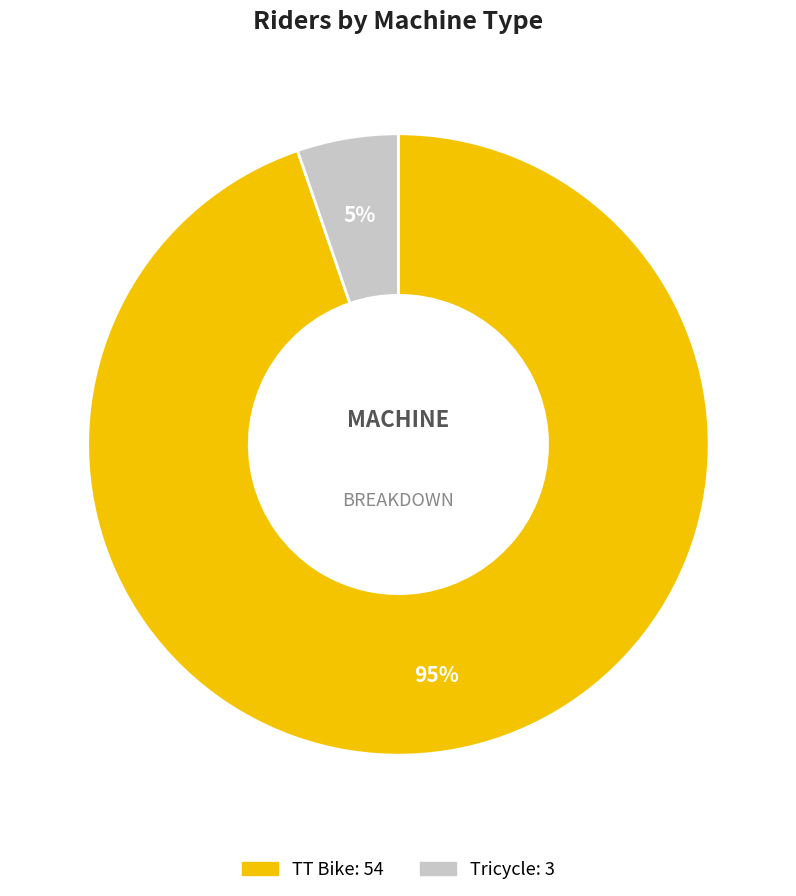

Is TT Bike the majority of the pie?

Yes